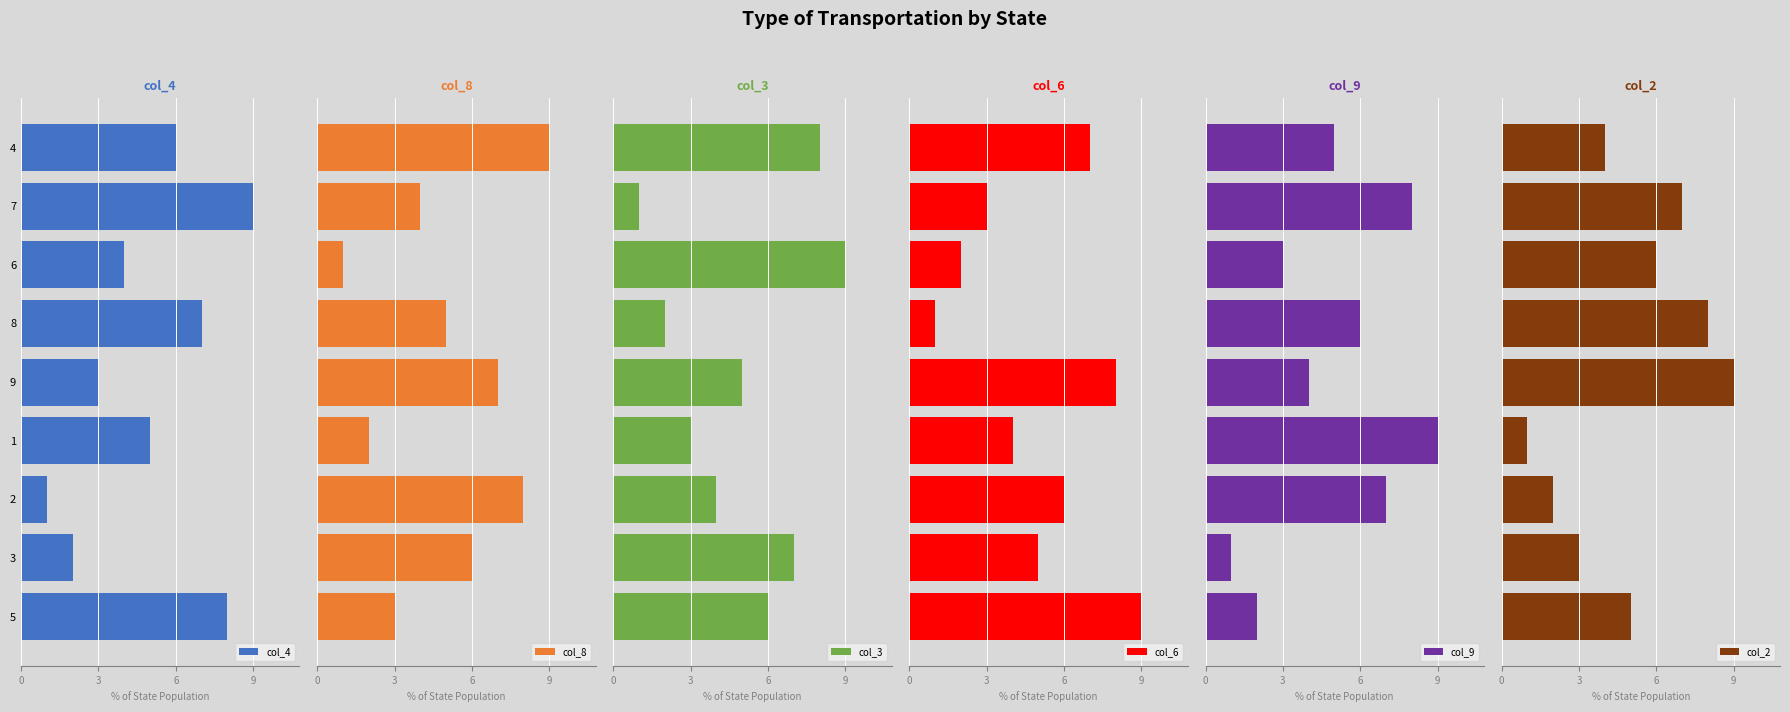

True or false: col_4 has a value of 1 at 2.

True